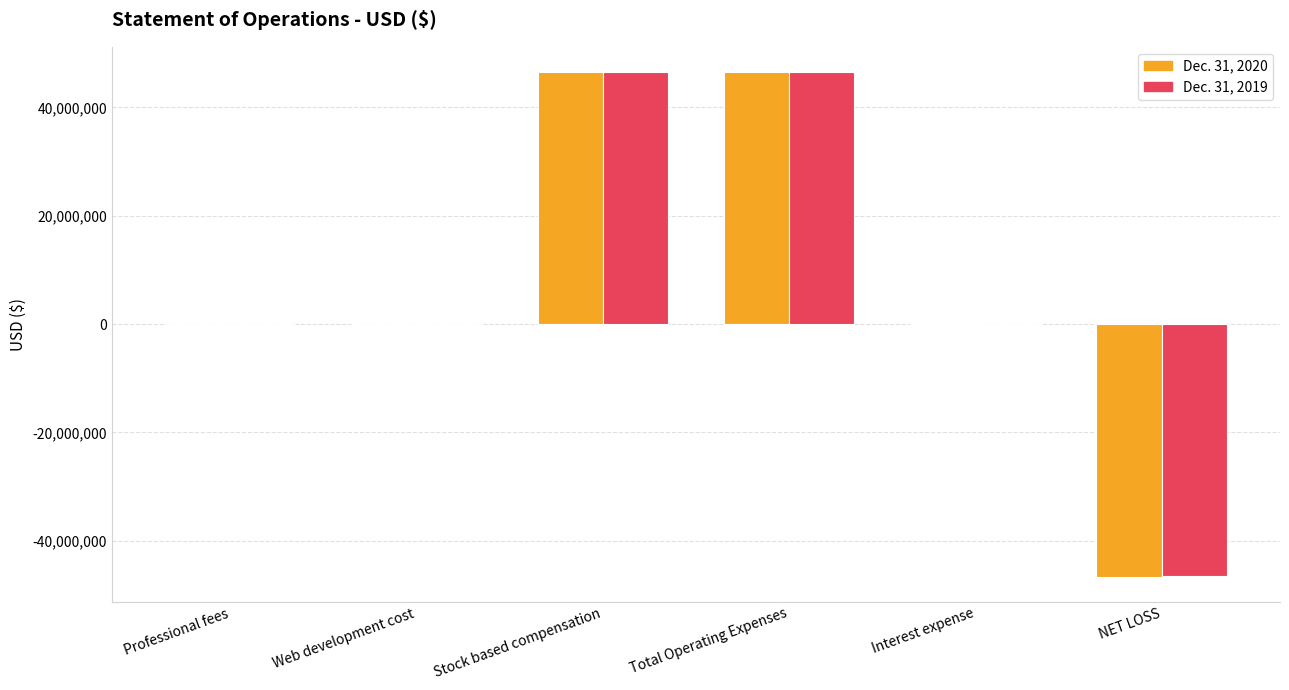

True or false: Dec. 31, 2019 has a value of 81822805 at Total Operating Expenses.

False